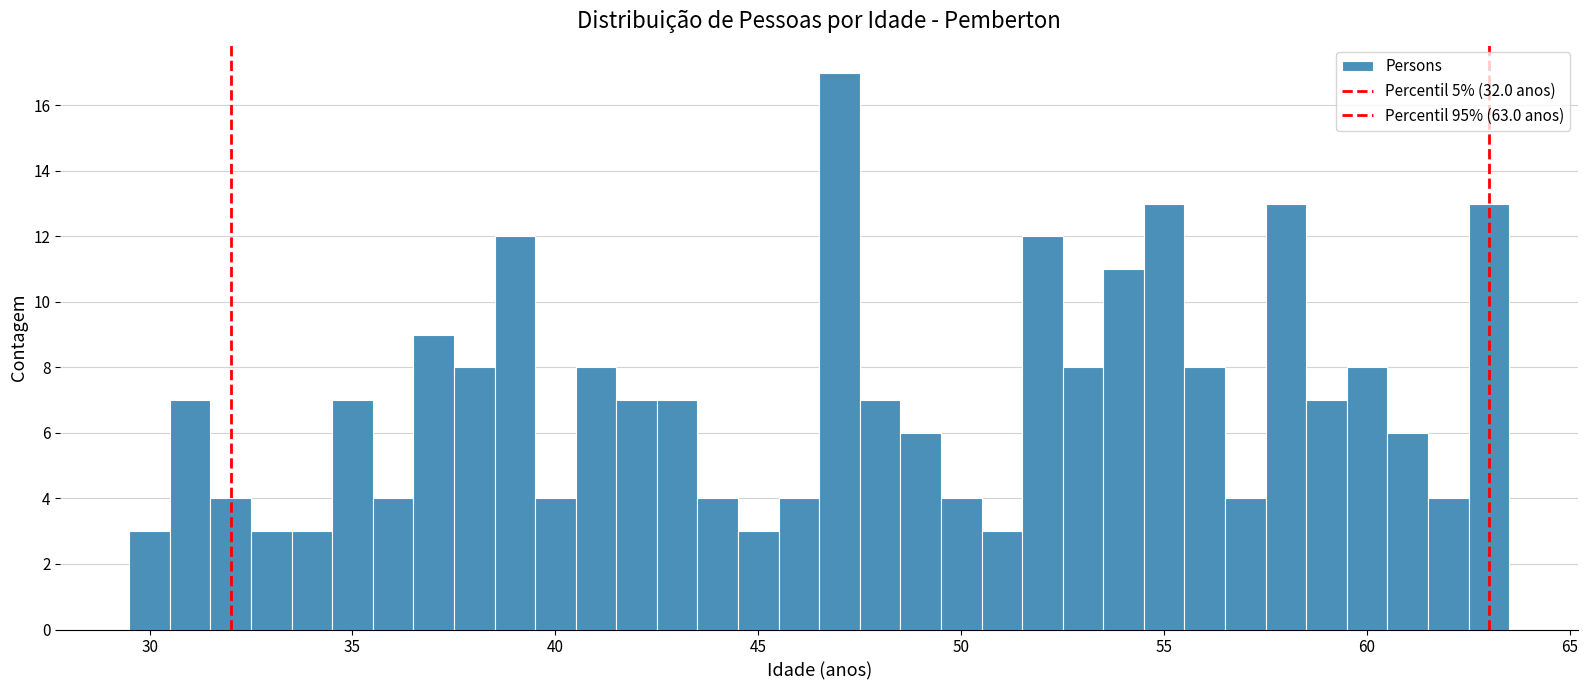

Read against the x-axis, roughly where is the centre of the tallest bar?

47.0